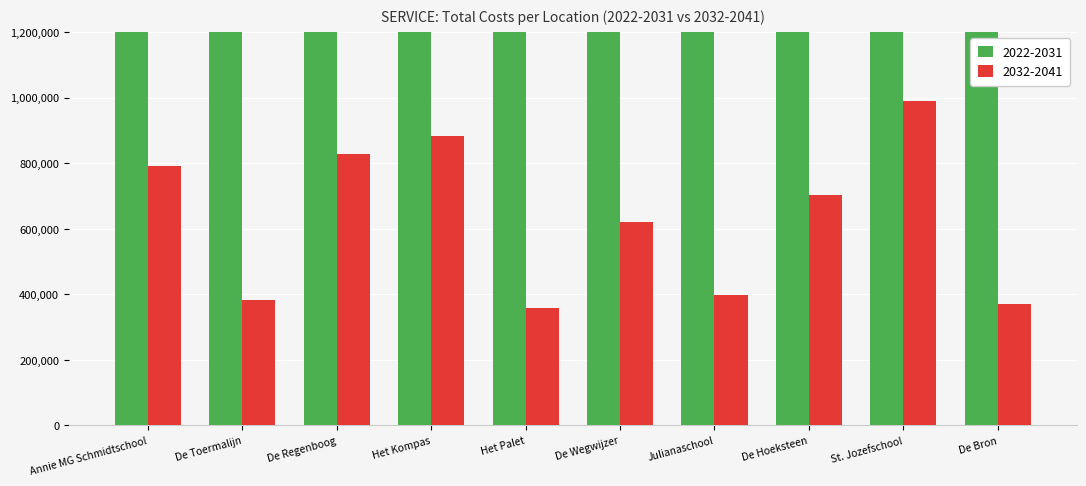

What is the label of the 4th bar from the right?

Julianaschool